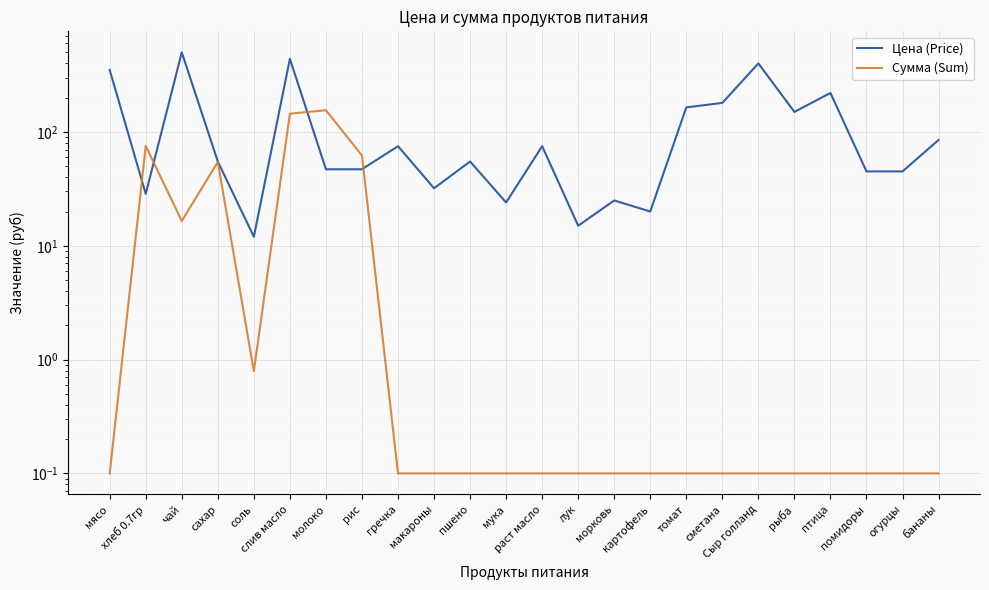

The value of Сумма (Sum) at сметана is 0.1. True or false?

False